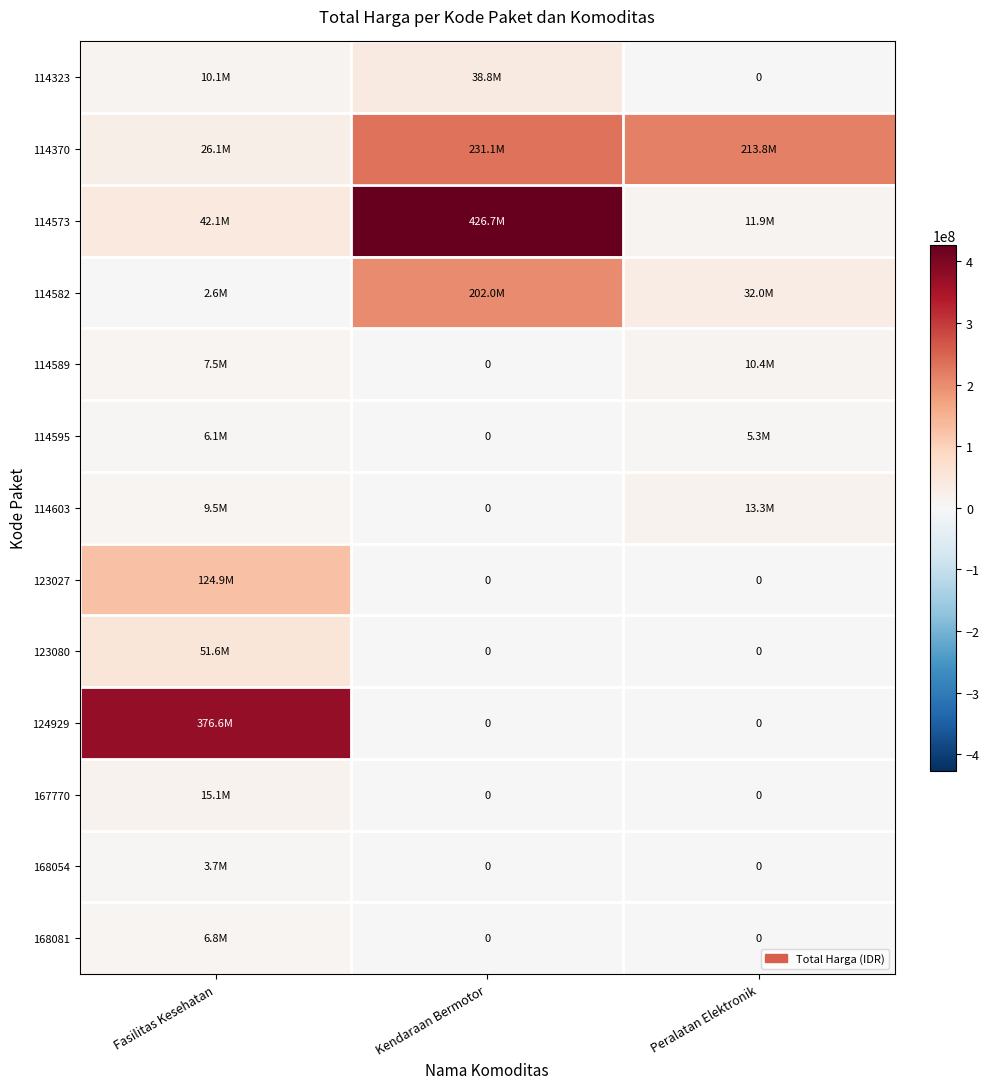

What is the spread (max minus min) of values at Peralatan Elektronik?

213825000